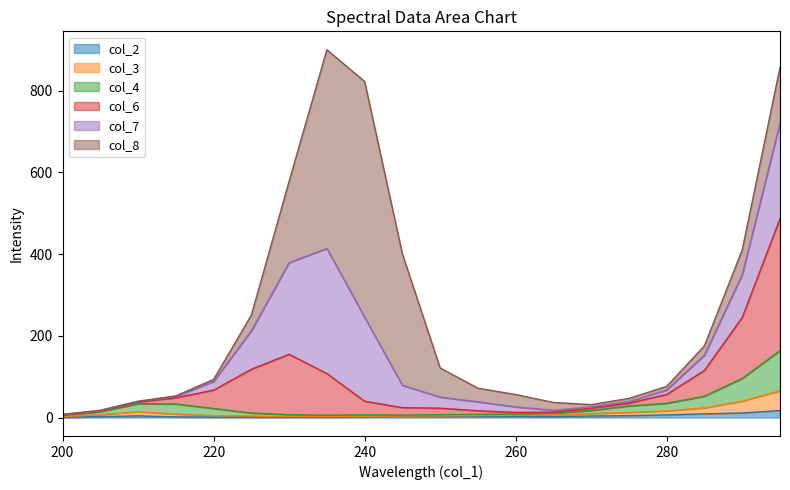

The col_3 series shows 40.3 at 290. True or false?

True